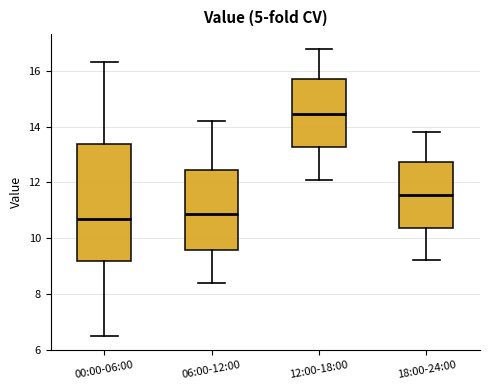

Reading left to right, transcribe this box plot: for each box, give where its median line is, the range the box spans, and where its two whiskers end, as read against the y-axis. The values are not printed on the chart, so give them approximately, as read against the axis.

00:00-06:00: median 10.8, box 9.2 to 13.4, whiskers 6.6 to 16.4
06:00-12:00: median 10.8, box 9.6 to 12.4, whiskers 8.4 to 14.2
12:00-18:00: median 14.4, box 13.2 to 15.8, whiskers 12.2 to 16.8
18:00-24:00: median 11.6, box 10.4 to 12.8, whiskers 9.2 to 13.8